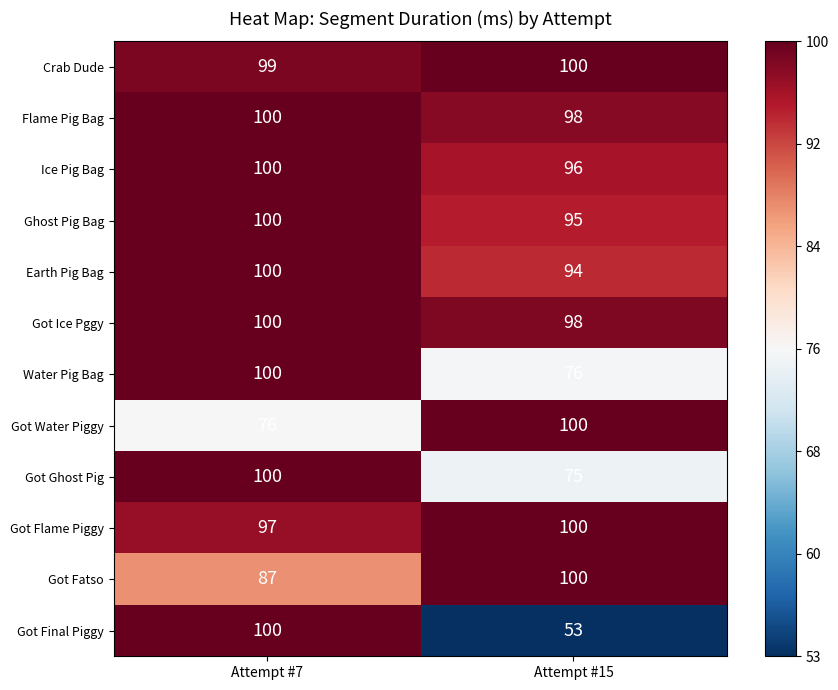

What is the approximate value of Flame Pig Bag at Attempt #7?

100